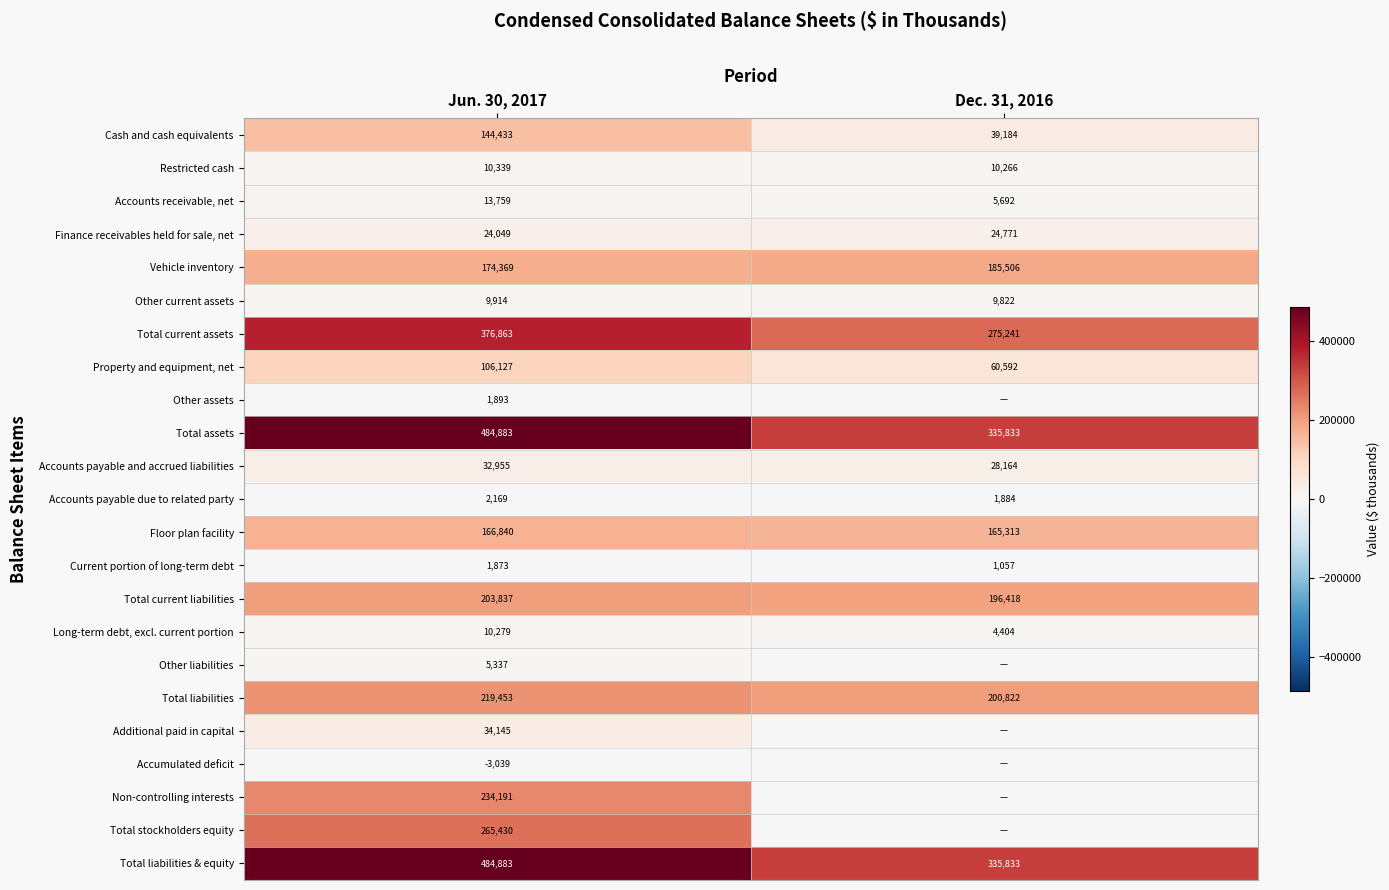

What is the spread (max minus min) of values at Jun. 30, 2017?

487922